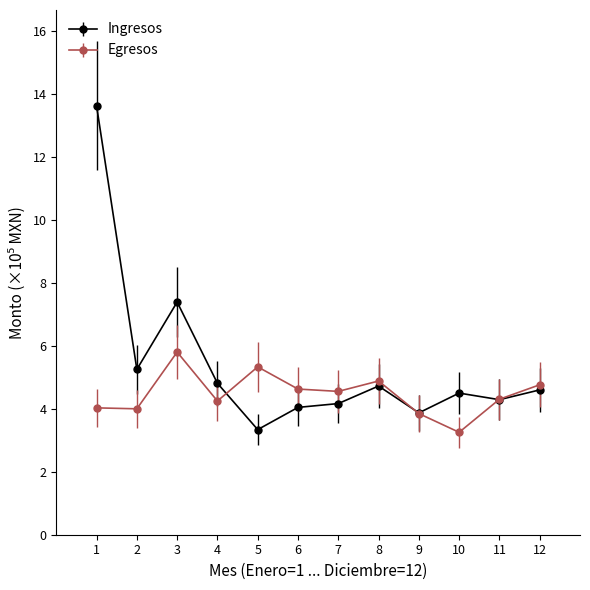

What is the spread (max minus min) of values at 4?

0.6